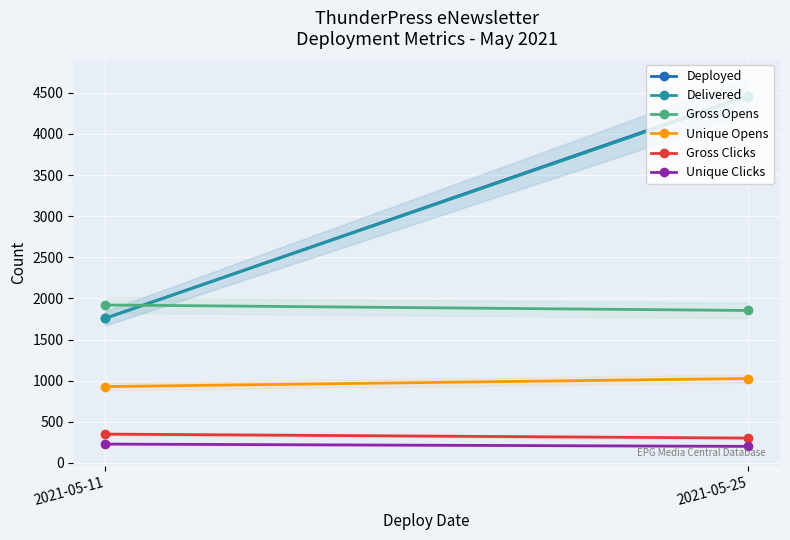

What is the total value across all series at 2021-05-25?

12301